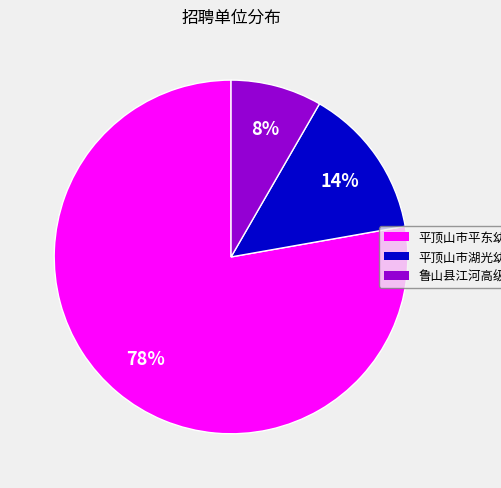

Does any single category account for the majority?

Yes